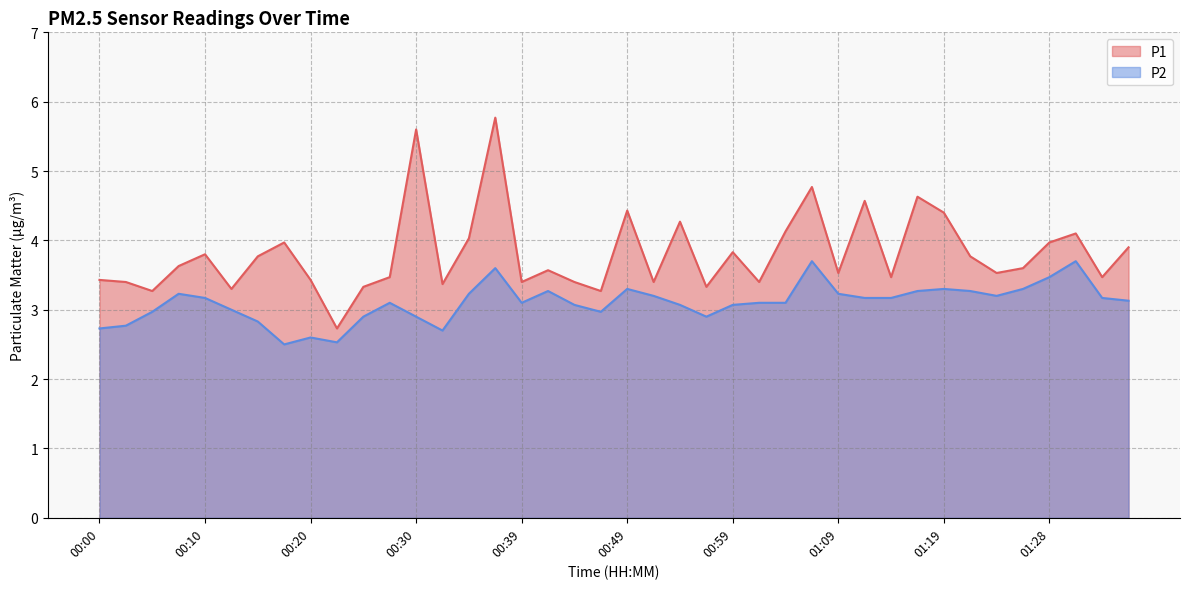

What is the total value across all series at 00:59?

6.9